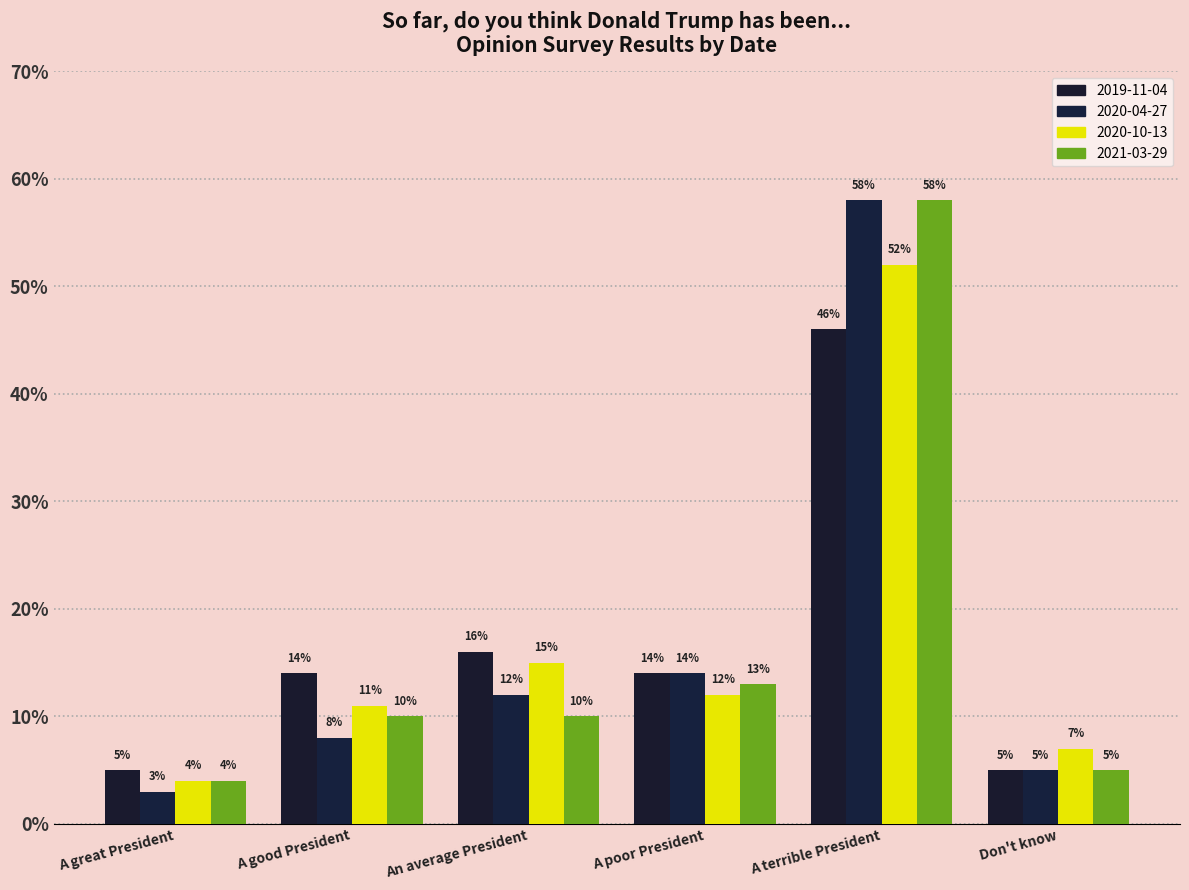

Rank the series at A good President from highest to lowest value.

2019-11-04, 2020-10-13, 2021-03-29, 2020-04-27